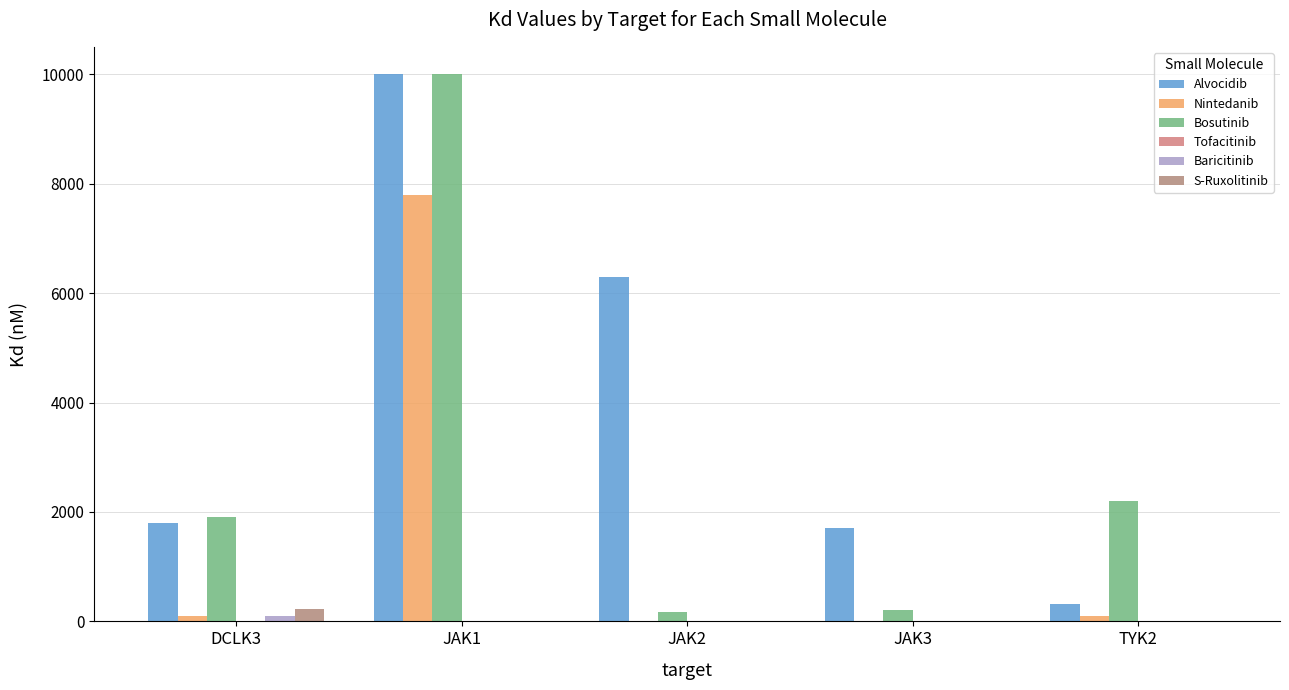

How many categories are shown in the chart?

5